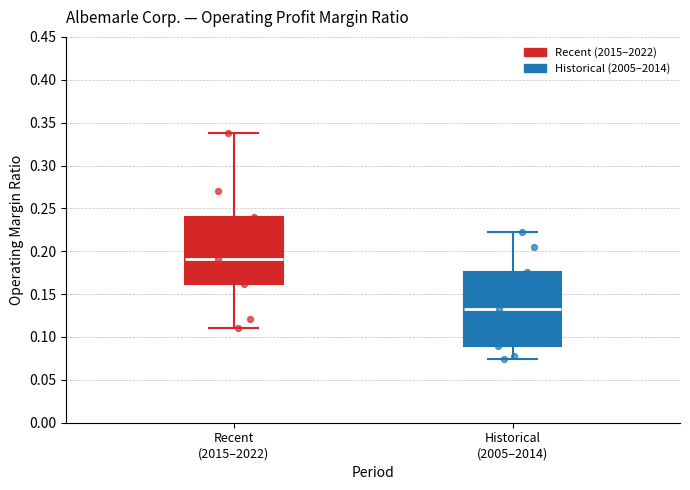

Which box is the tallest, from its lower edge to its upper edge?

Historical (2005–2014)